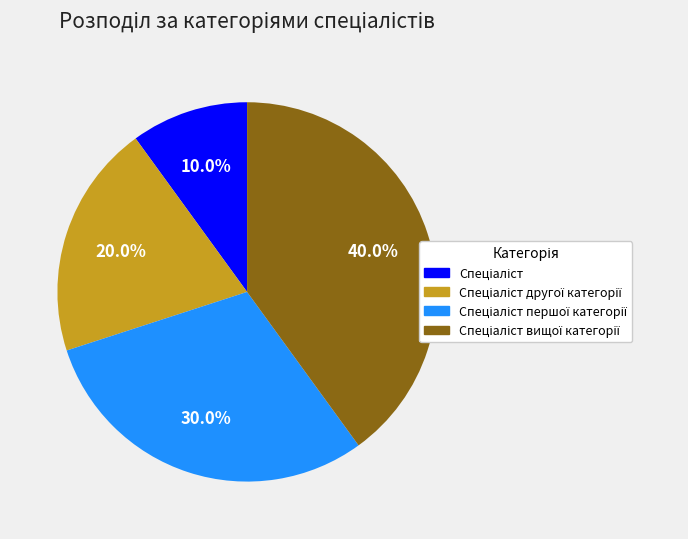

Is there a majority slice in this chart?

No